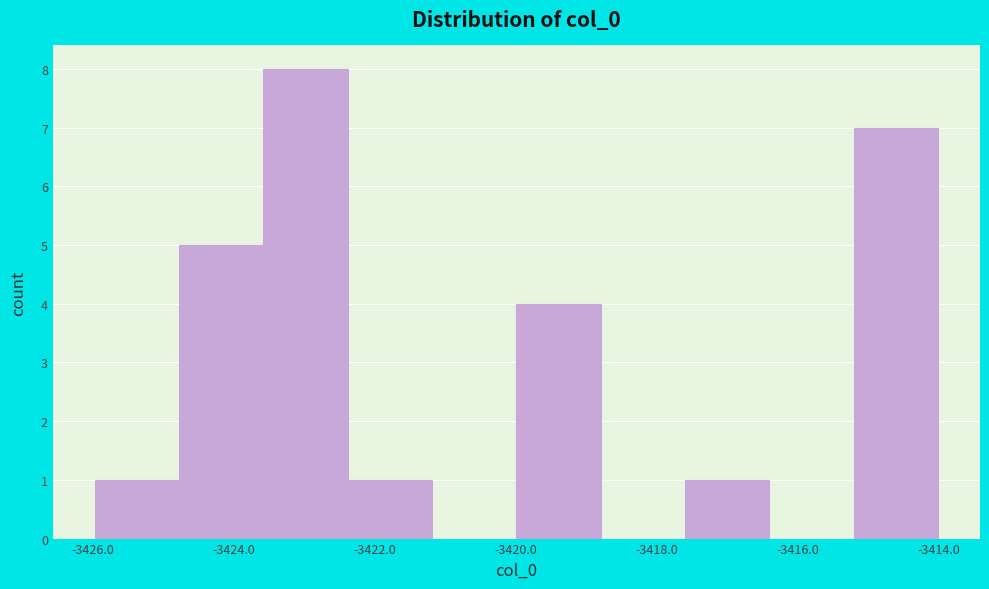

What is the height of the bar covering -3422.4 to -3421.2 on the x-axis? Neither the bar edges nor the heights are printed on the chart, so give them approximately, as read against the axes.

1